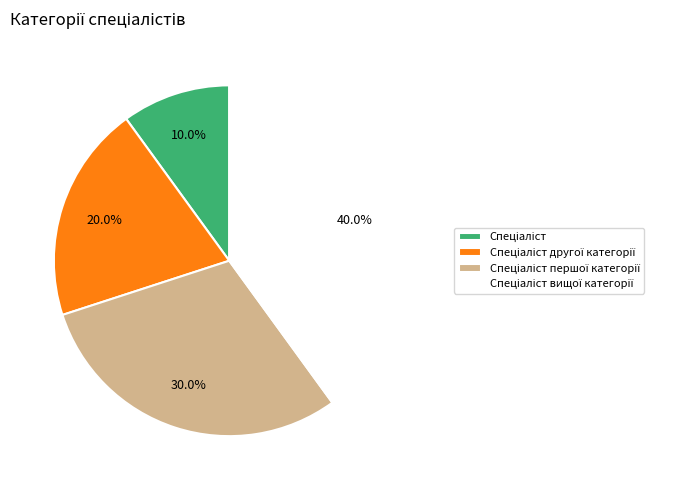

Is there a majority slice in this chart?

No